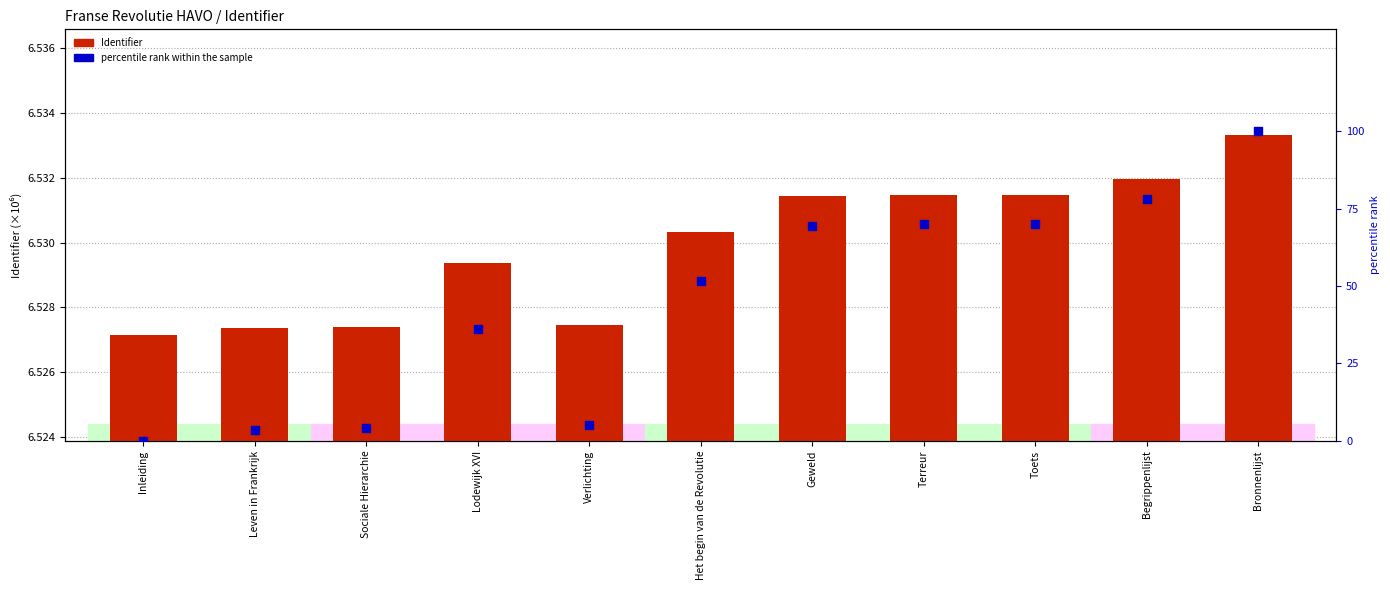

What are all the series names shown in the legend?

Identifier (×10⁶), percentile rank within the sample